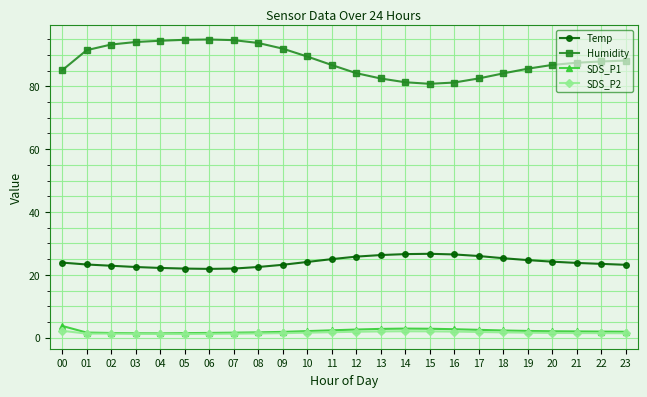

What is the highest value of the SDS_P1 series?

3.8